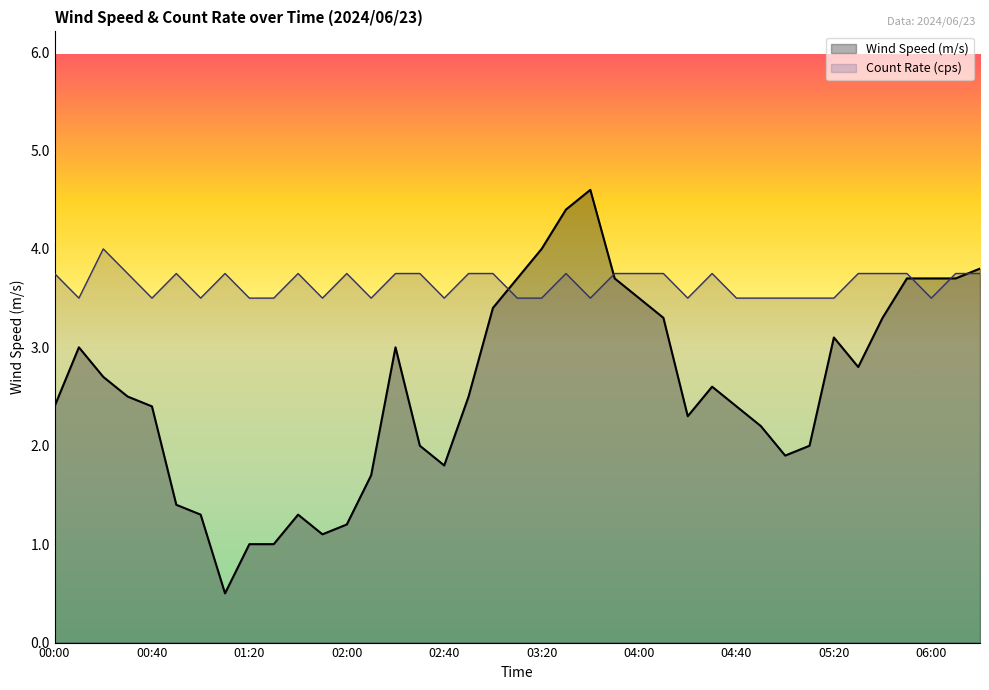

Read the Count Rate (cps) value at 03:20.

3.5